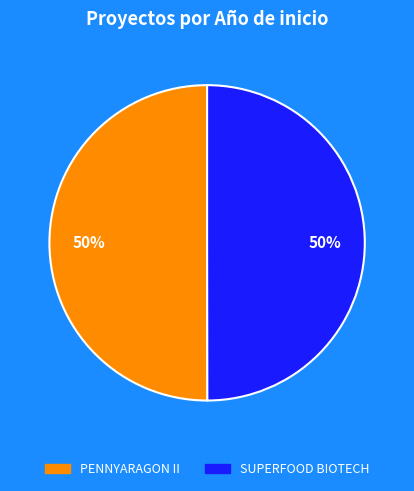

To the nearest percent, what is the average slice percentage?

50%